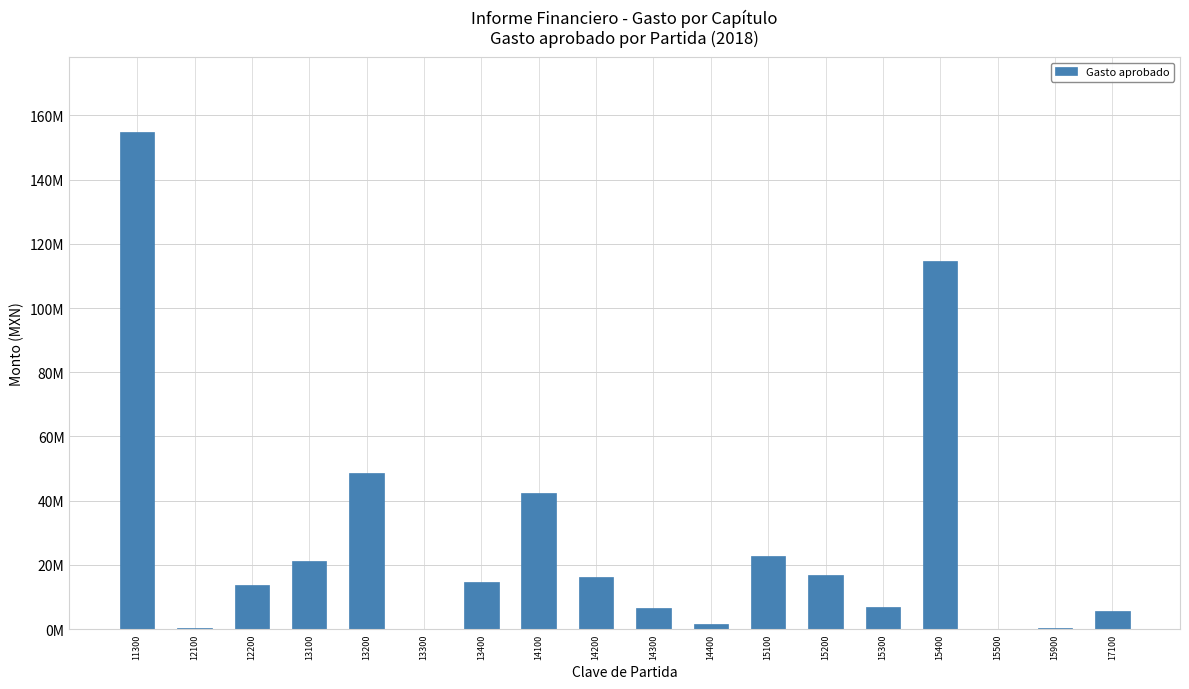

What is the difference between the values at 15900 and 12200?

13497685.0